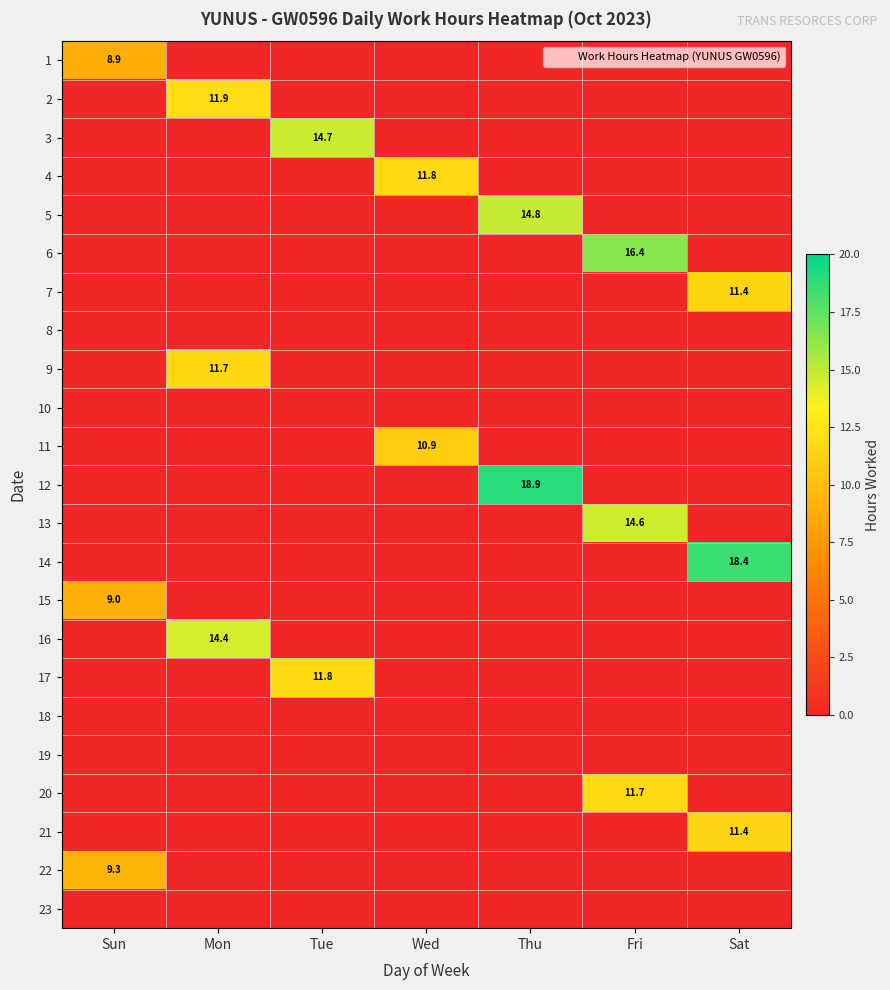

Rank the series at Thu from highest to lowest value.

12, 5, 1, 2, 3, 4, 6, 7, 8, 9, 10, 11, 13, 14, 15, 16, 17, 18, 19, 20, 21, 22, 23